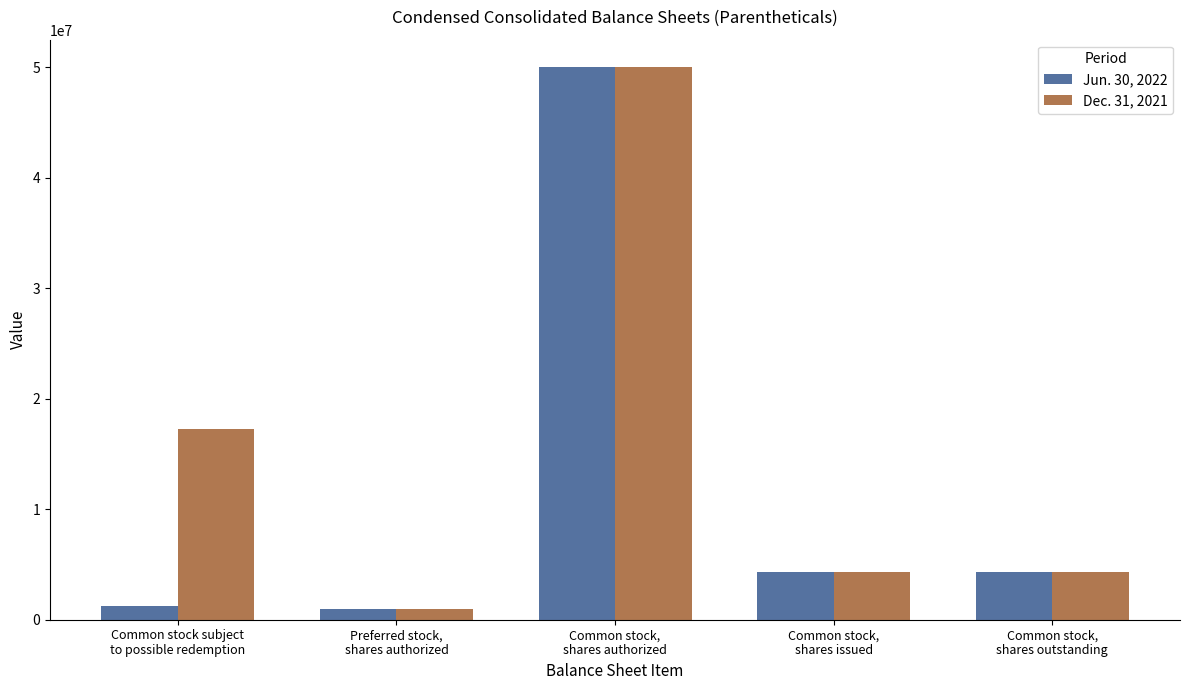

Which series has the largest total across all categories?

Dec. 31, 2021